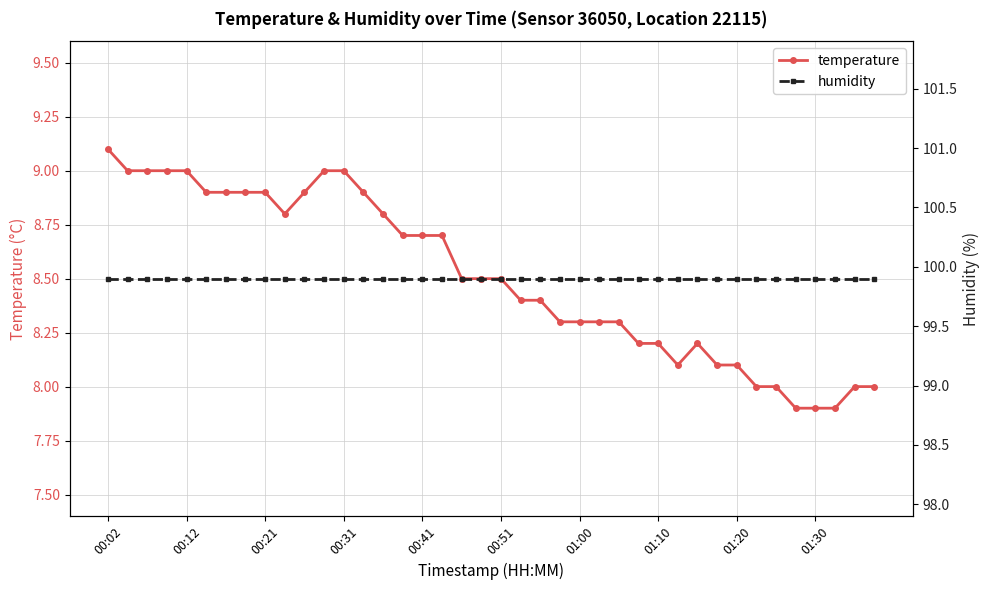

Rank the series by their average value, from highest to lowest.

humidity, temperature